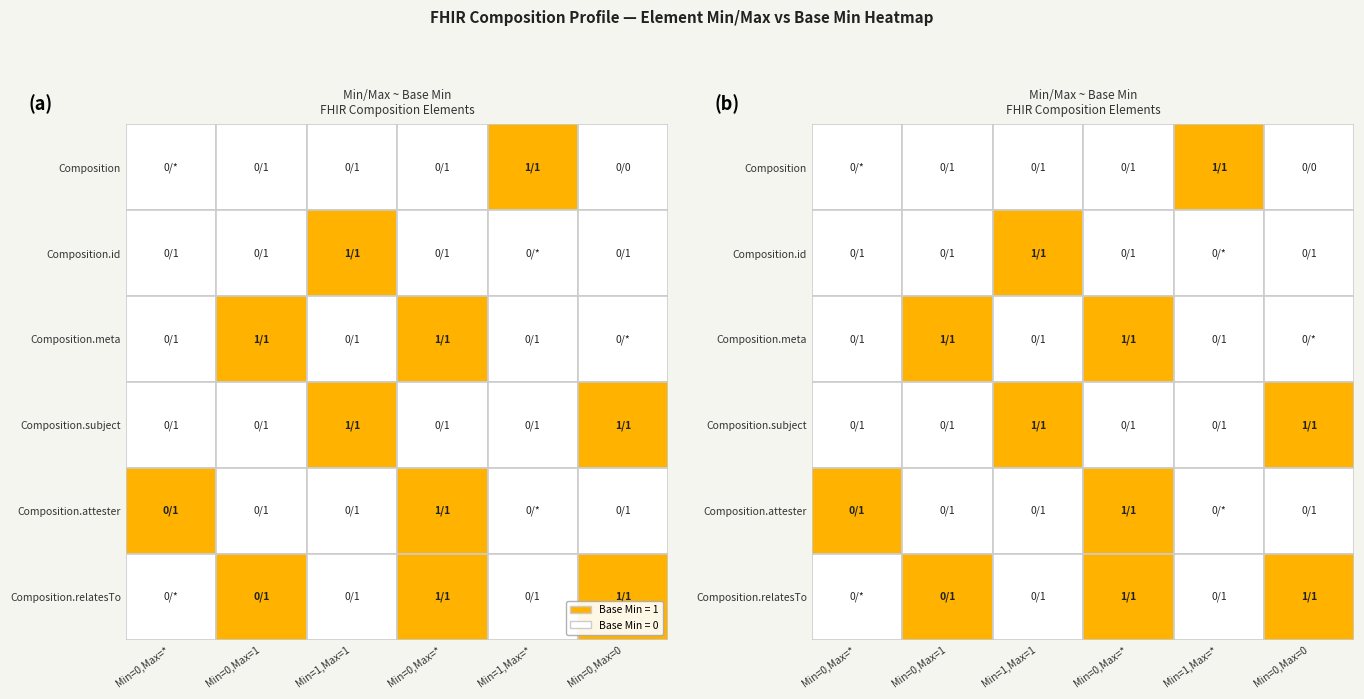

At how many categories does at least one series exceed 0?

6